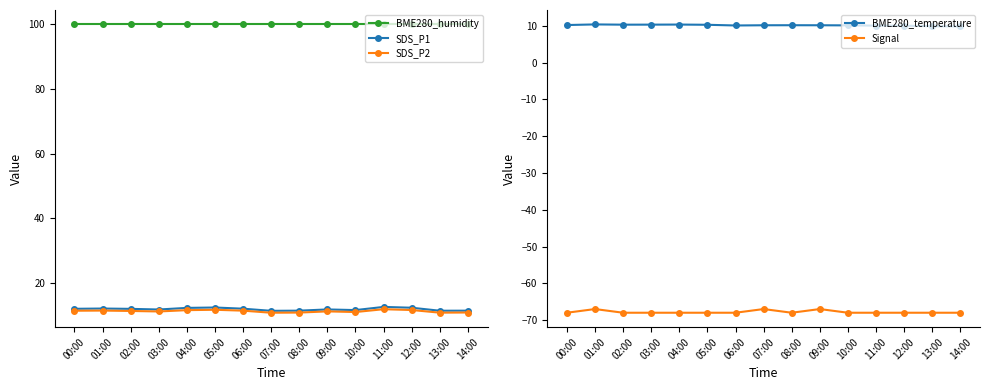

What is the highest value of the SDS_P2 series?

11.8